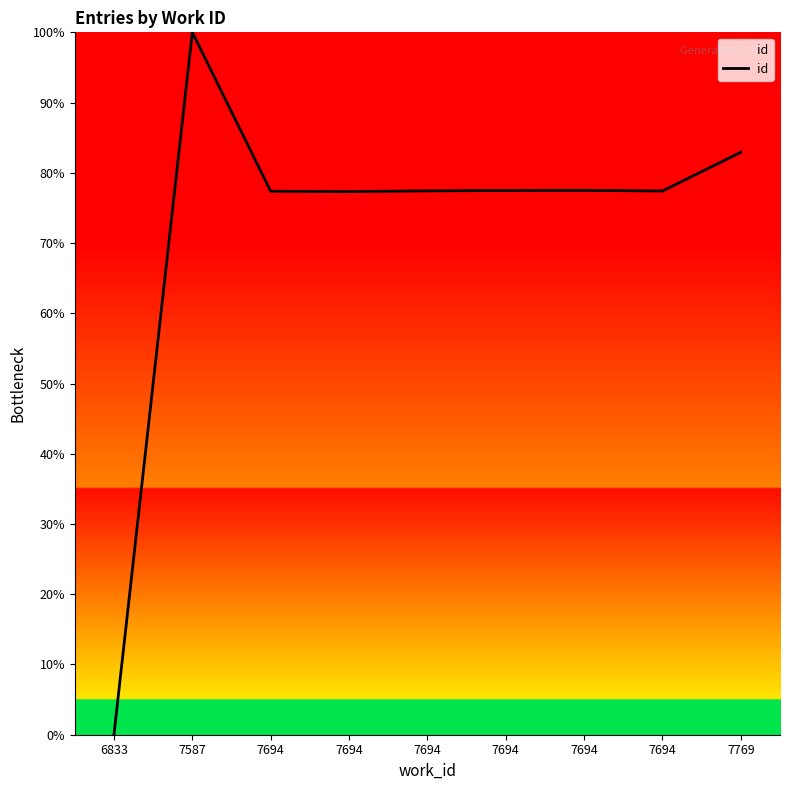

Rank the categories by value from highest to lowest.

7587, 7769, 7694, 7694, 7694, 7694, 7694, 7694, 6833